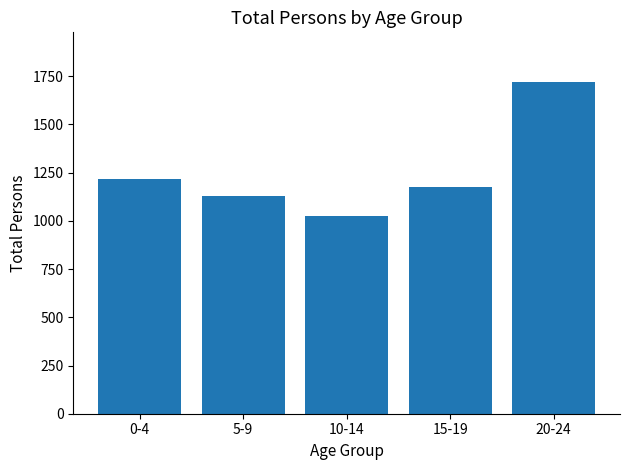

Reading right to left, transcribe all the data shown in this chart.

1720	1176	1026	1128	1217